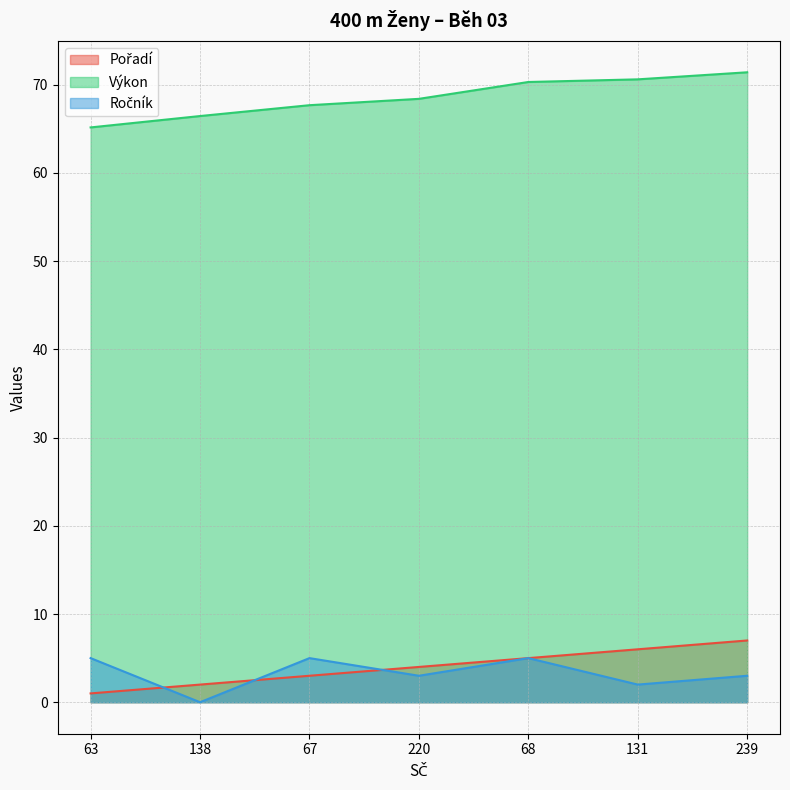

How many intersections are there between Pořadí and Ročník?

3